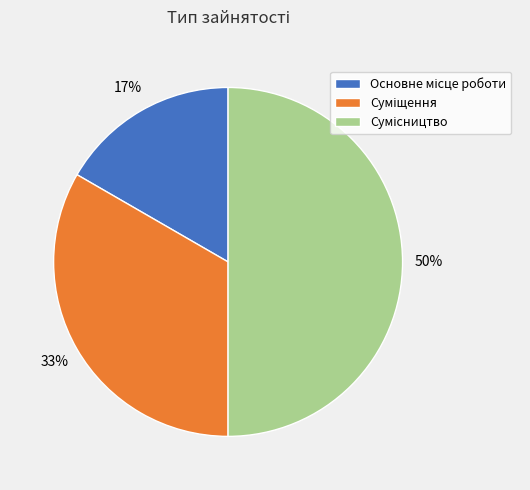

How many slices are in this pie chart?

3